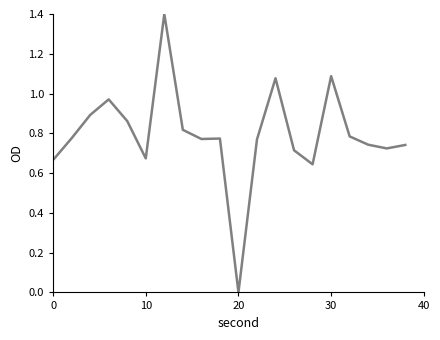

What is the difference between the maximum and minimum values?

1.4